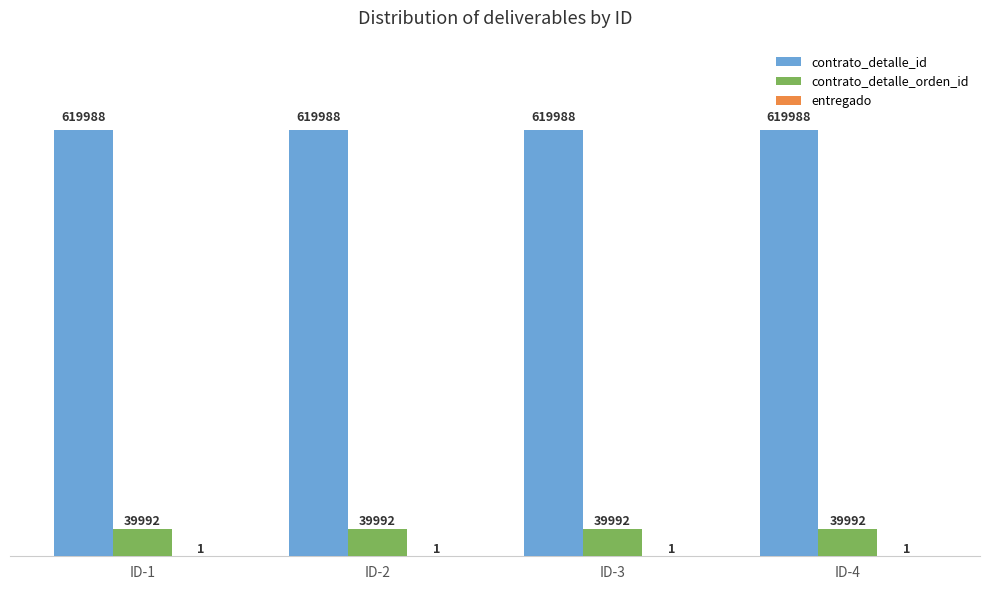

What is the approximate value of contrato_detalle_id at ID-2?

619988